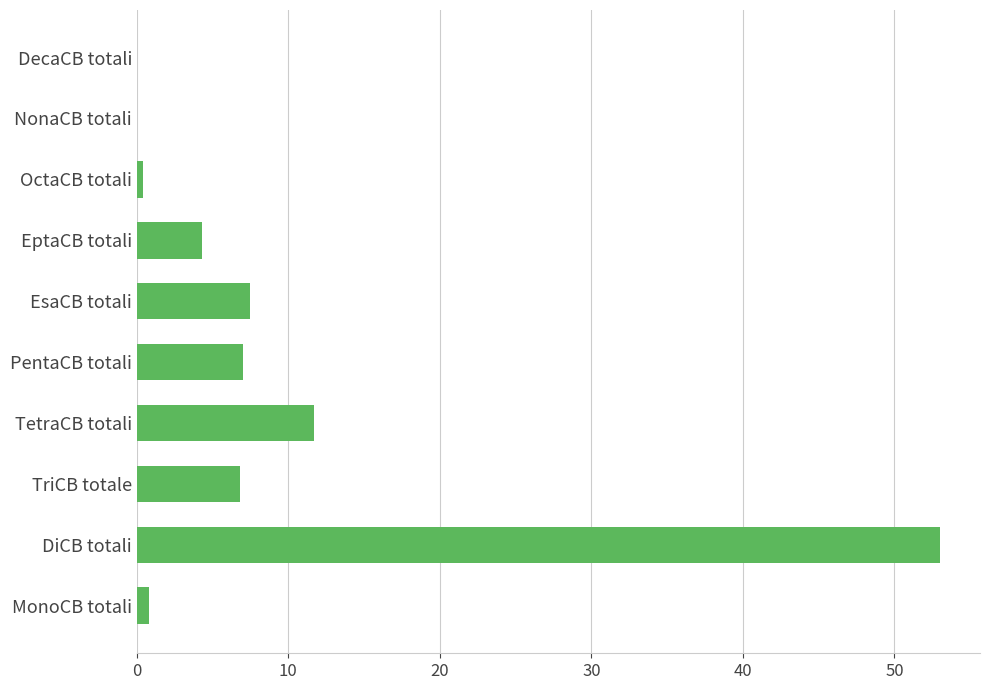

How many values exceed 6?

5